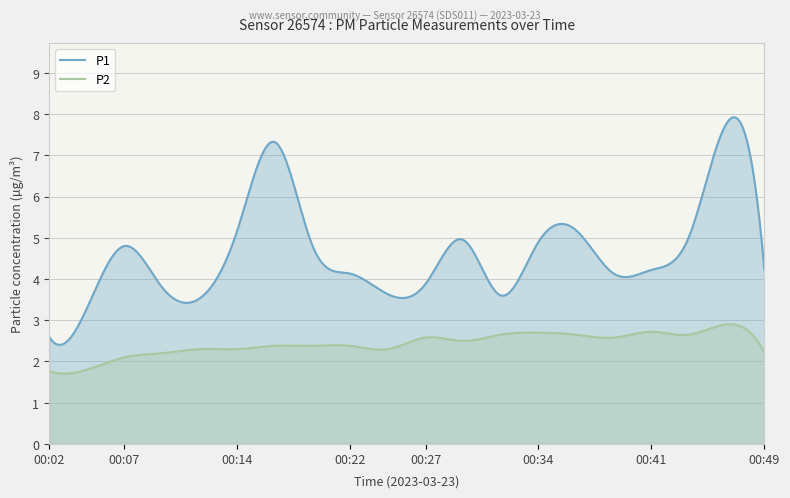

How many categories are shown in the chart?

300